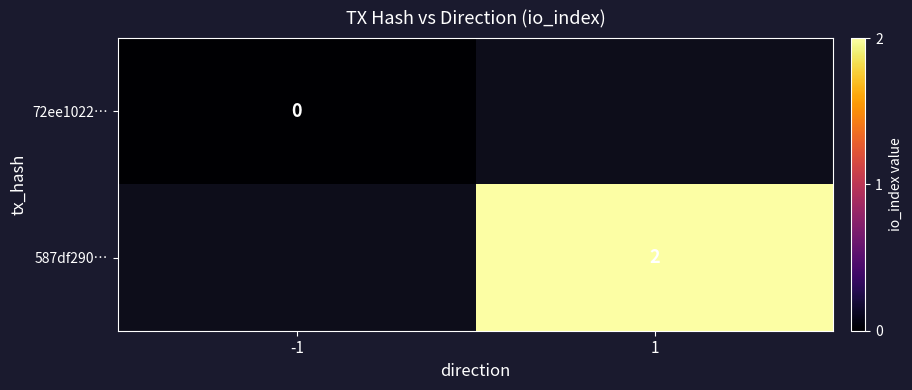

Is it true that 587df290… equals 2 at 1?

True